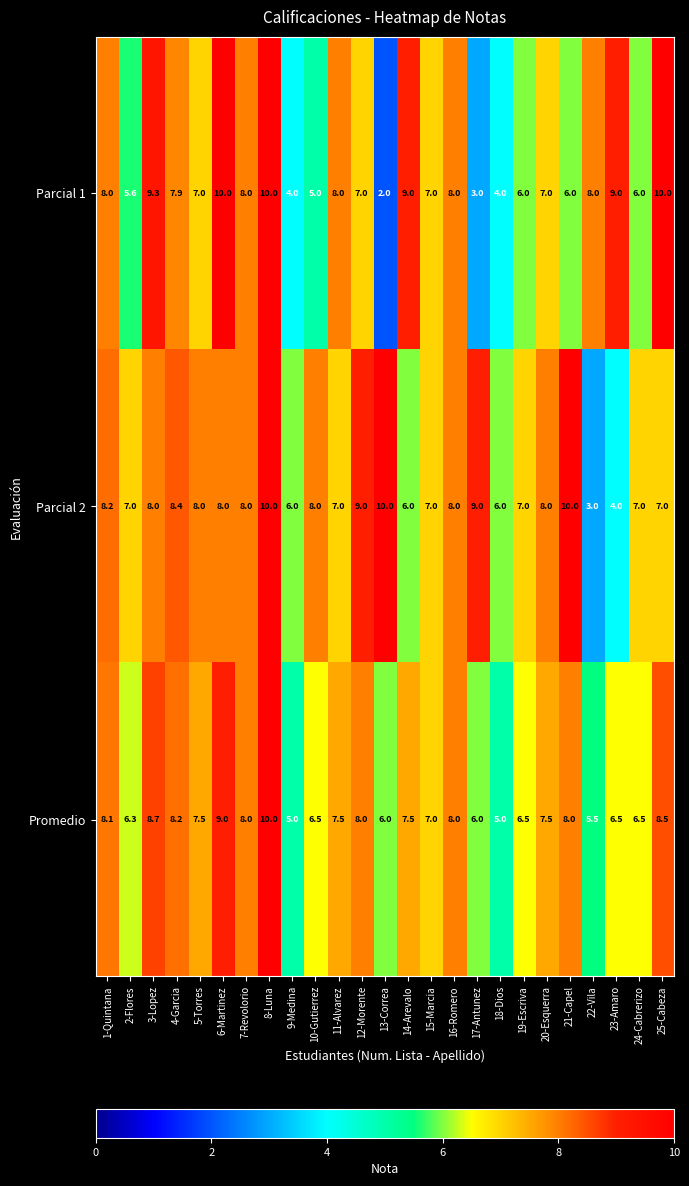

What is the smallest value displayed?

2.0